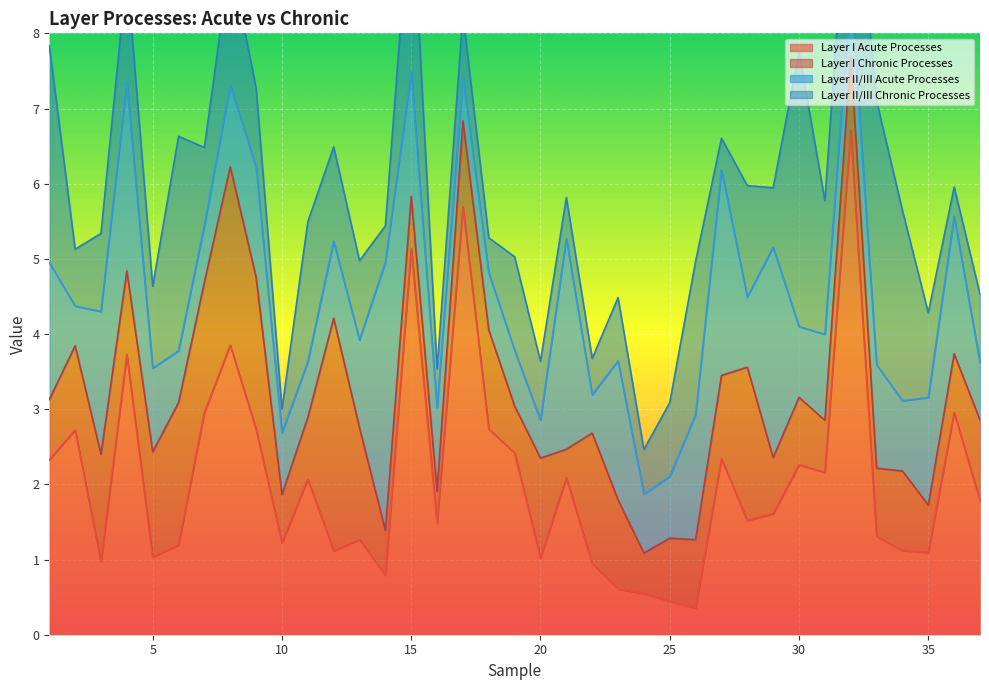

Where is Layer I Acute Processes nearest to the value 3?

7